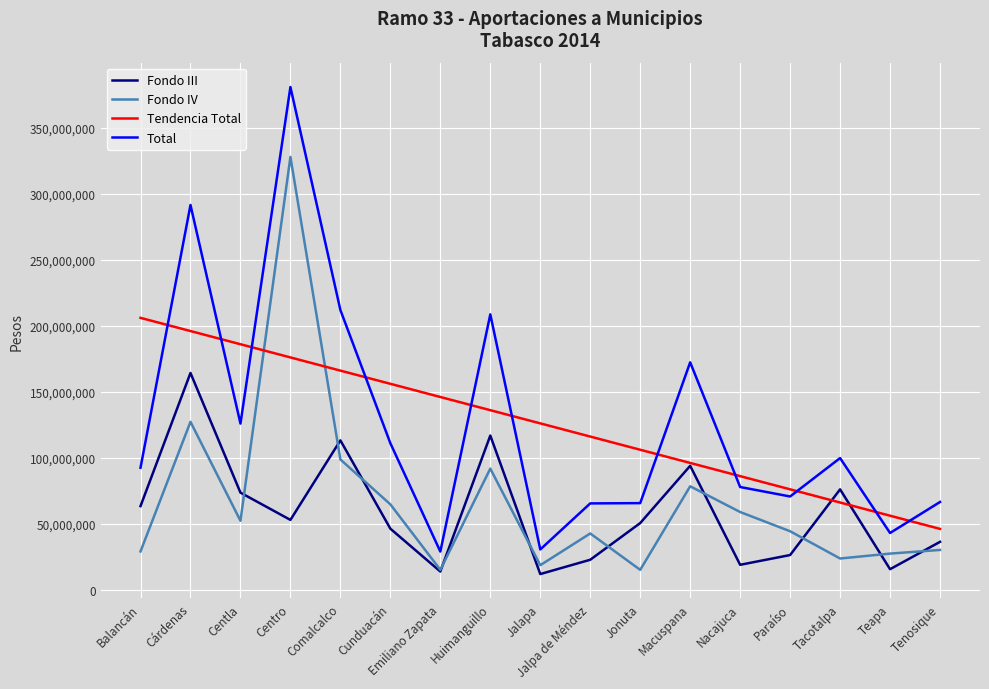

What value does the Tendencia Total series have at Huimanguillo?

136127642.3